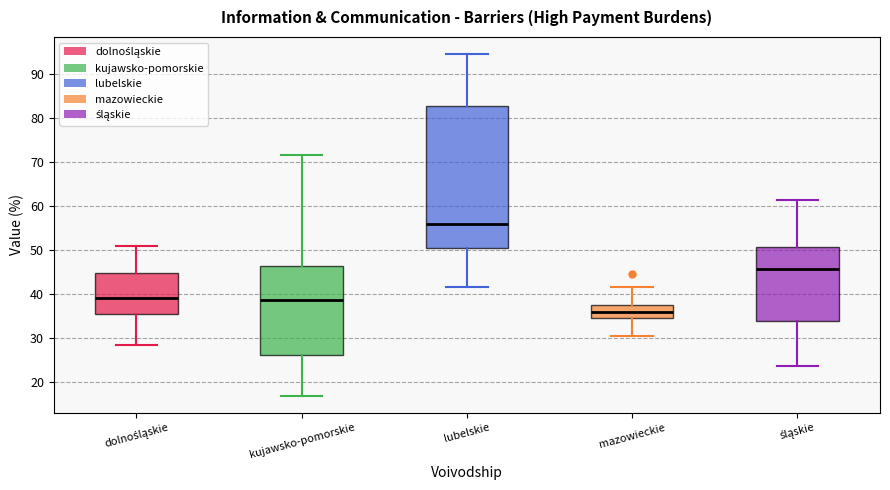

Reading left to right, transcribe this box plot: for each box, give where its median line is, the range the box spans, and where its two whiskers end, as read against the y-axis. The values are not printed on the chart, so give them approximately, as read against the axis.

dolnośląskie: median 39, box 35 to 45, whiskers 28 to 51
kujawsko-pomorskie: median 39, box 26 to 46, whiskers 17 to 72
lubelskie: median 56, box 50 to 83, whiskers 42 to 95
mazowieckie: median 36, box 34 to 37, whiskers 31 to 42
śląskie: median 46, box 34 to 51, whiskers 24 to 61